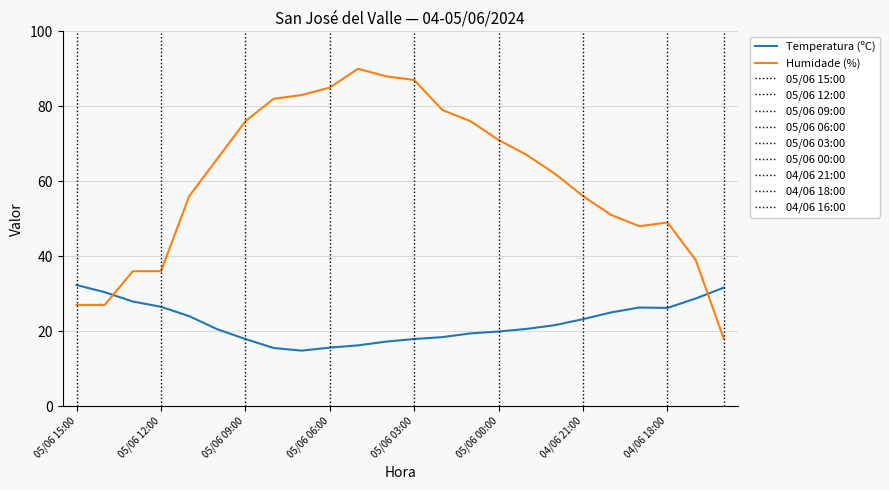

What is the smallest value displayed?

14.8